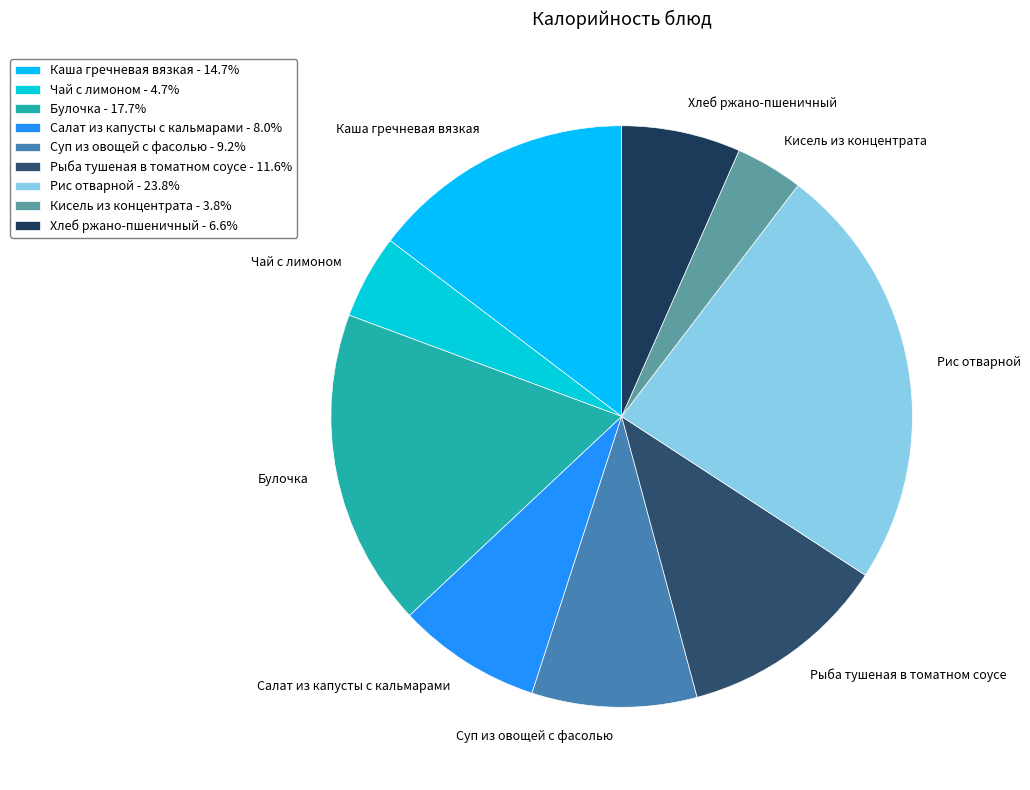

Which category has the biggest portion of the pie?

Рис отварной